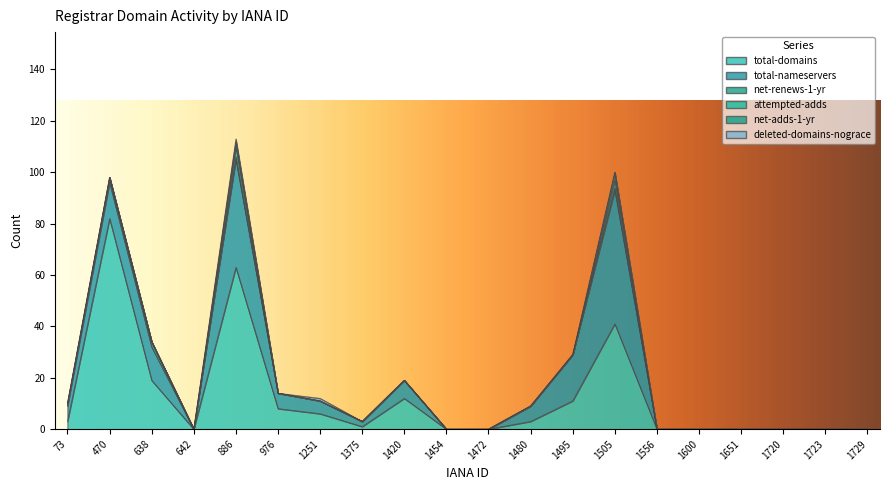

Does the chart have visible grid lines?

No